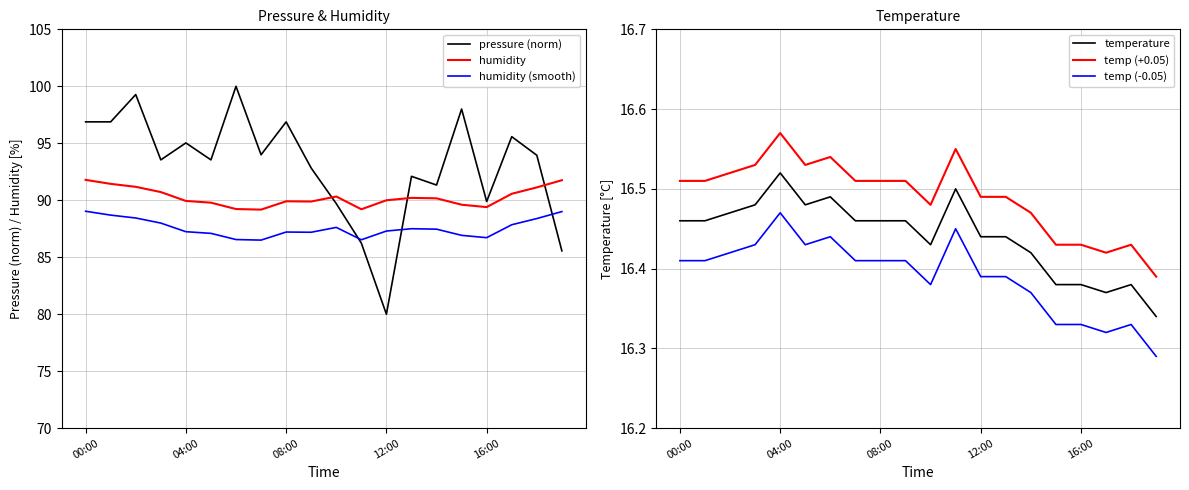

Where is the first local minimum for temperature (+0.05)?

5